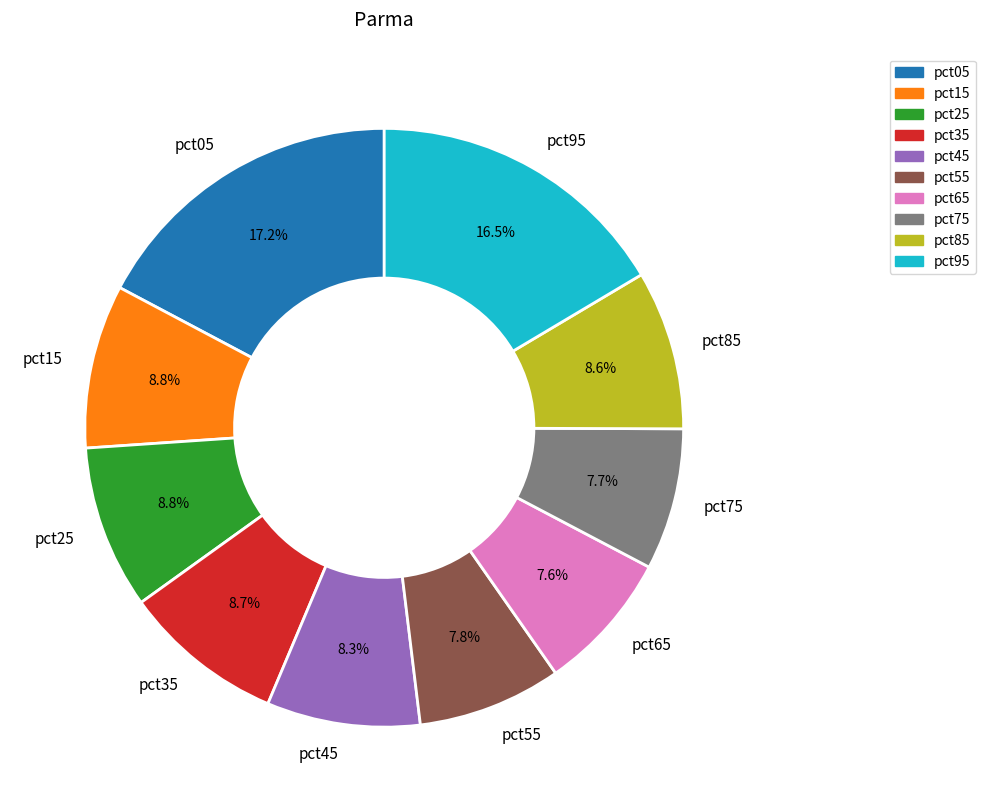

Does any single category account for the majority?

No